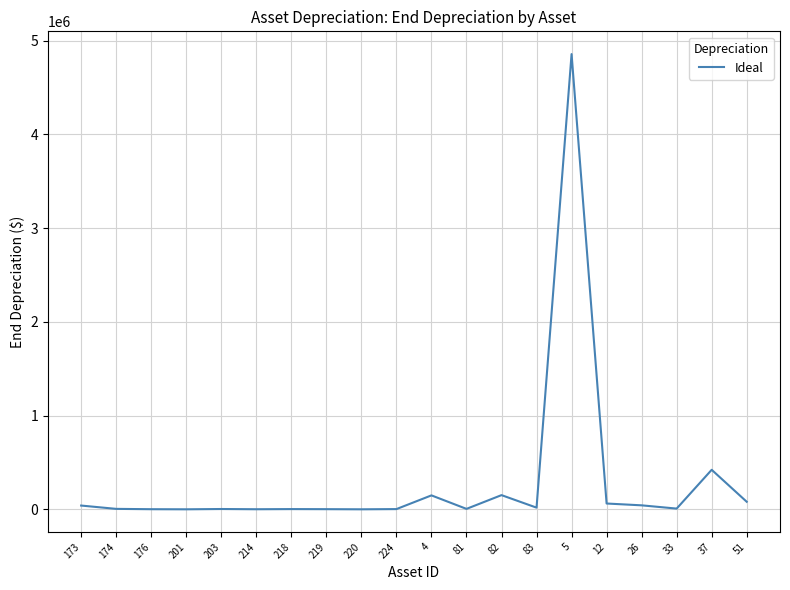

True or false: there are more than 2 points higher than both neighbors.

True